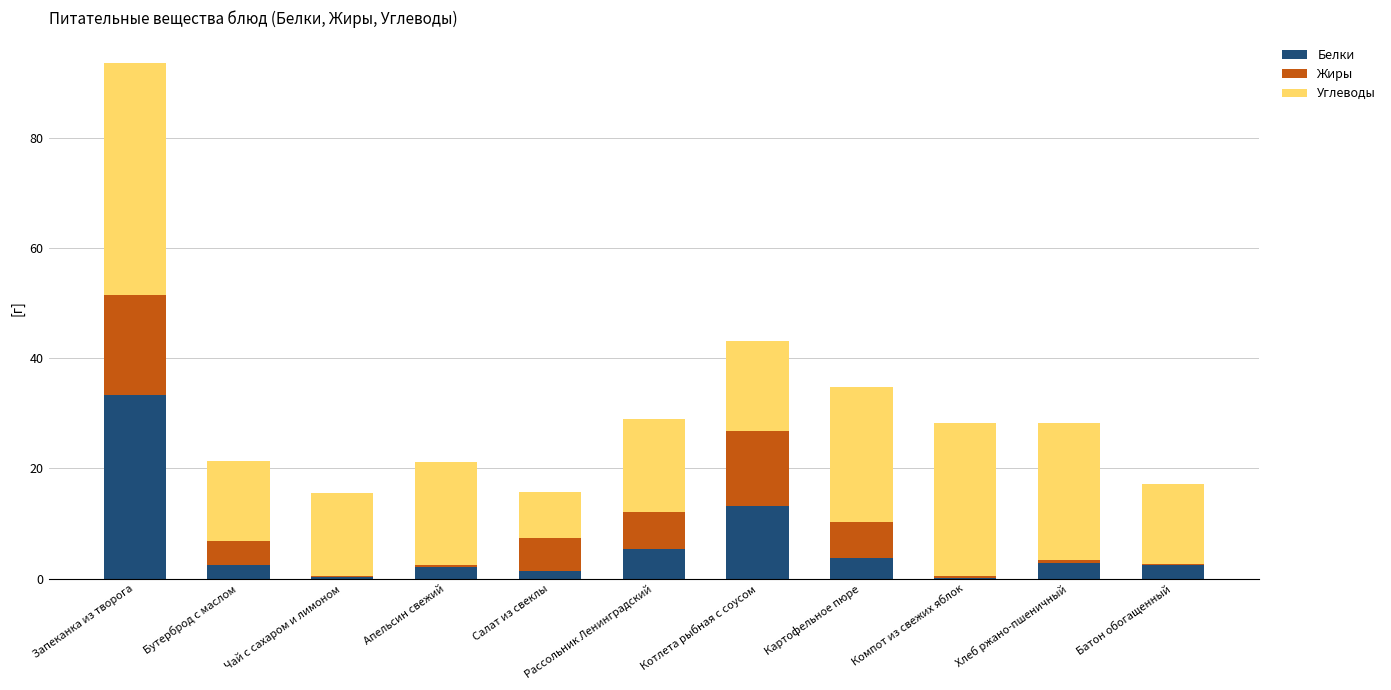

At which category is the sum across all series the highest?

Запеканка из творога